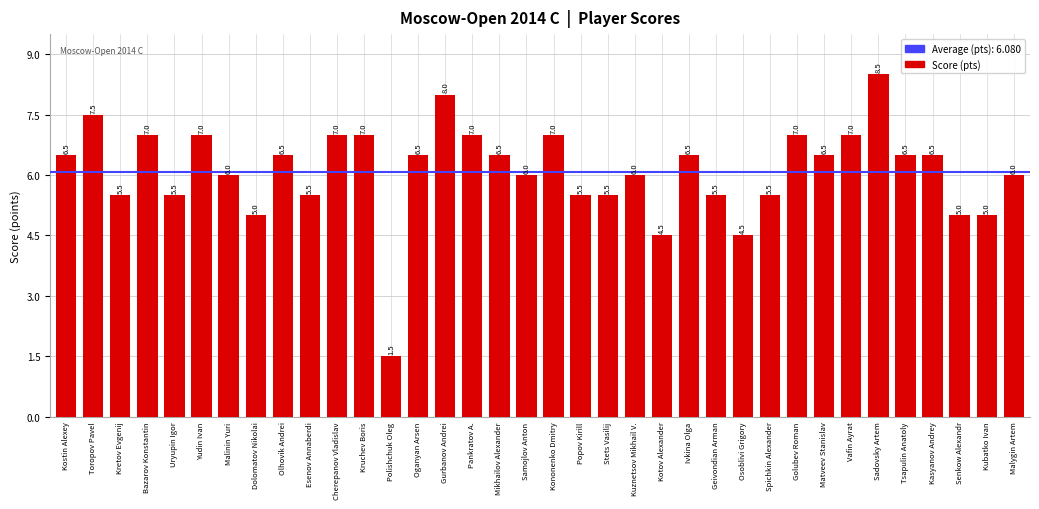

Between Cherepanov Vladislav and Kotov Alexander, which is larger?

Cherepanov Vladislav